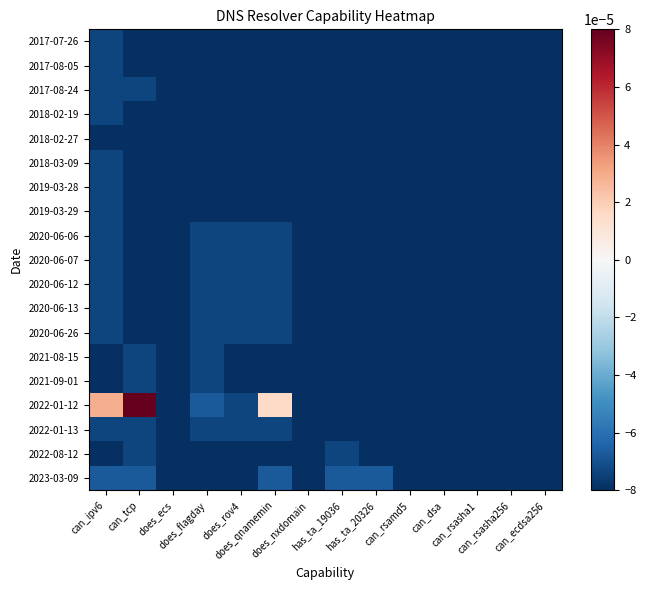

Which category has the highest value across all series?

can_tcp